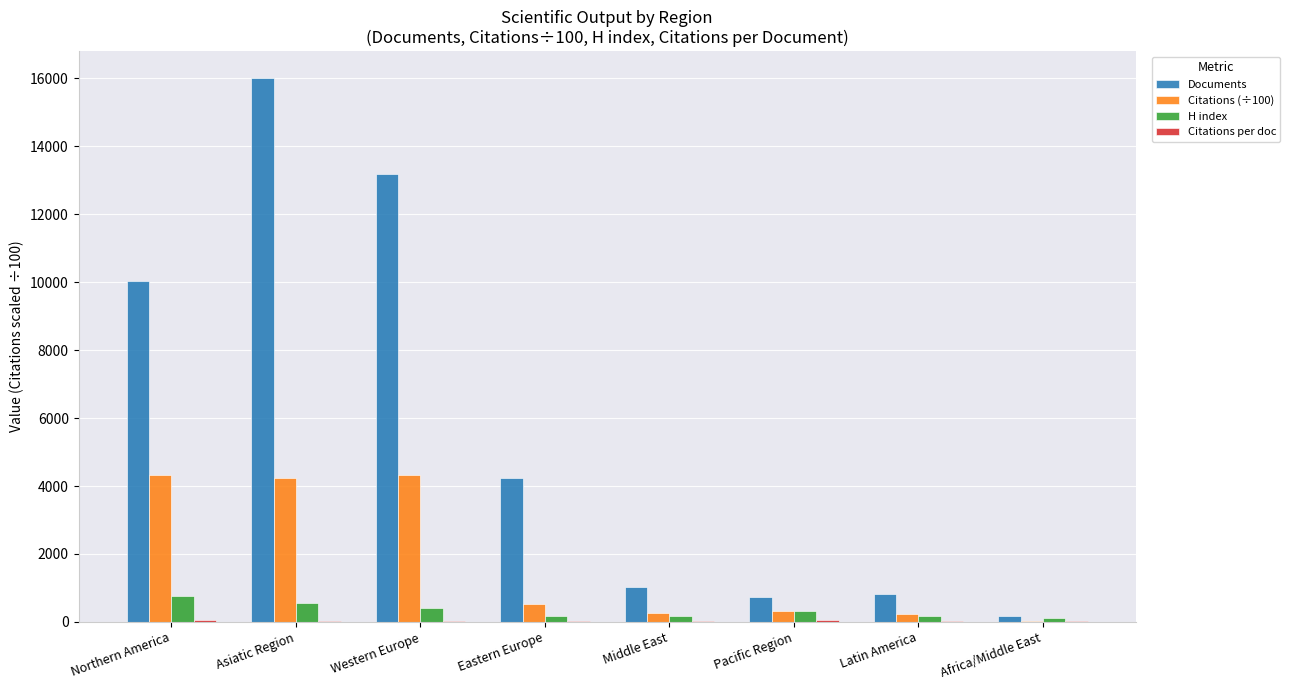

Does the chart contain stacked bars?

No